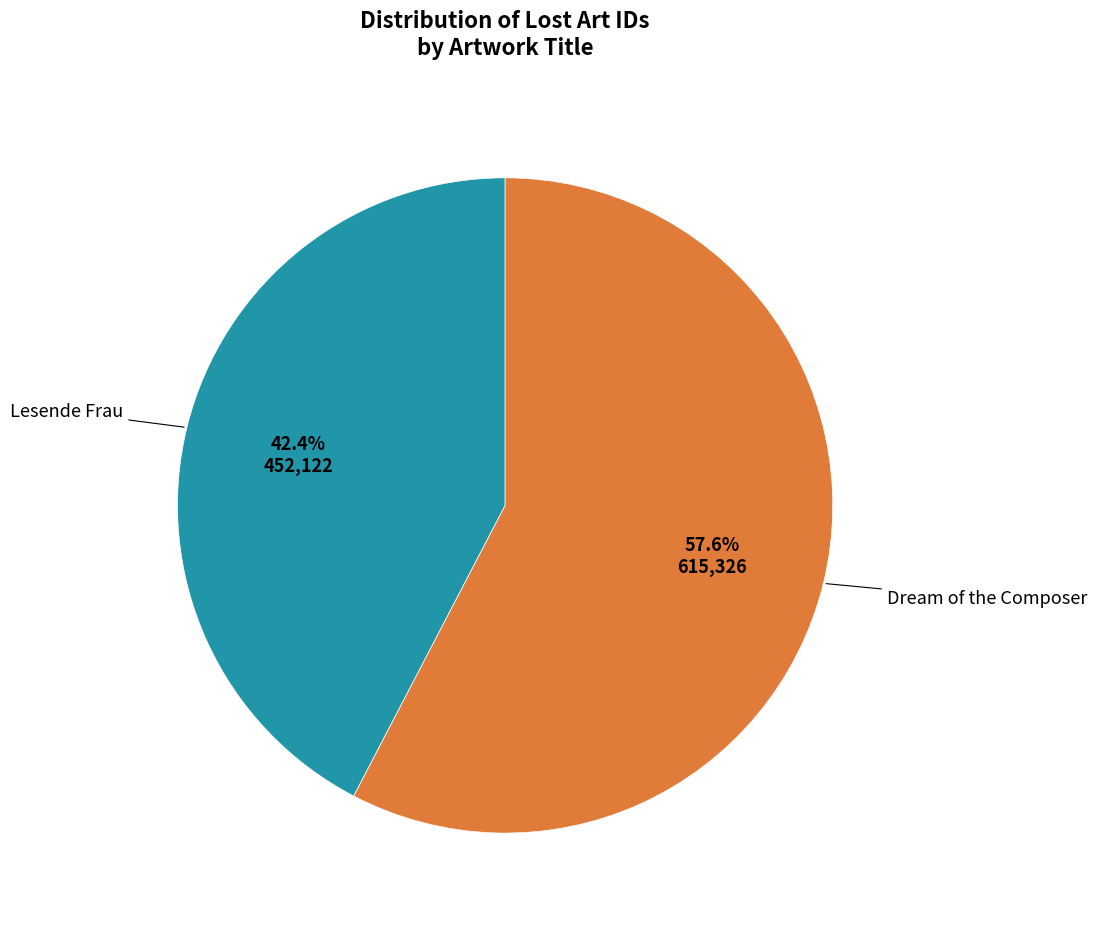

Count the number of slices in the pie.

2